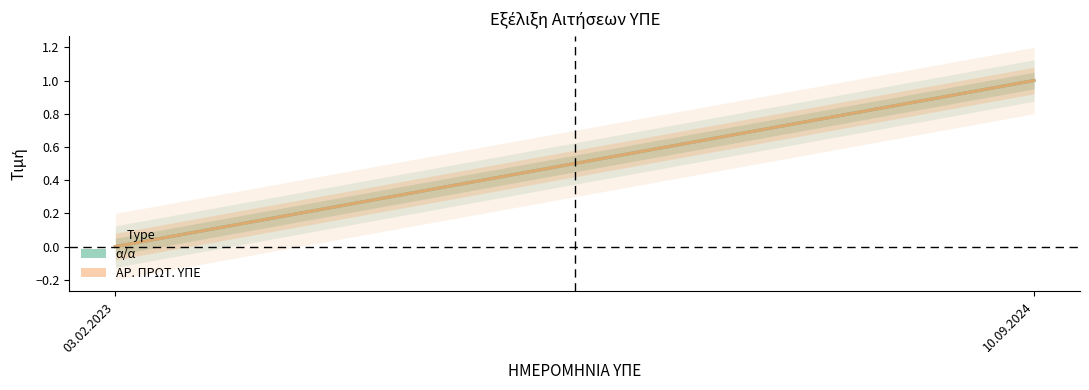

The ΑΡ. ΠΡΩΤ. ΥΠΕ series shows 1 at 10.09.2024. True or false?

True